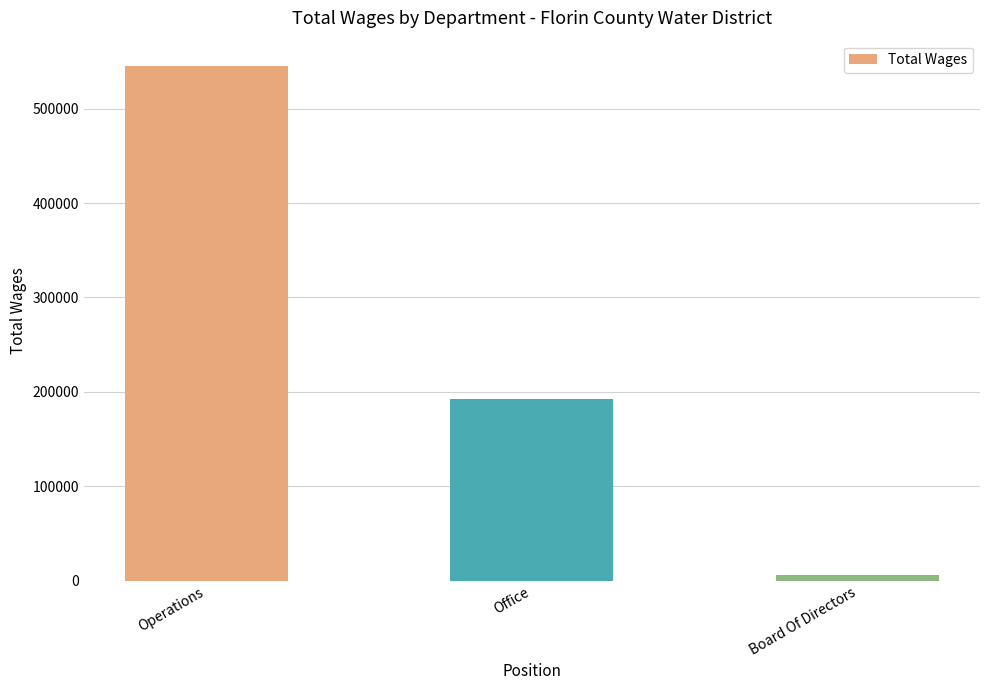

Count the number of categories in the chart.

3